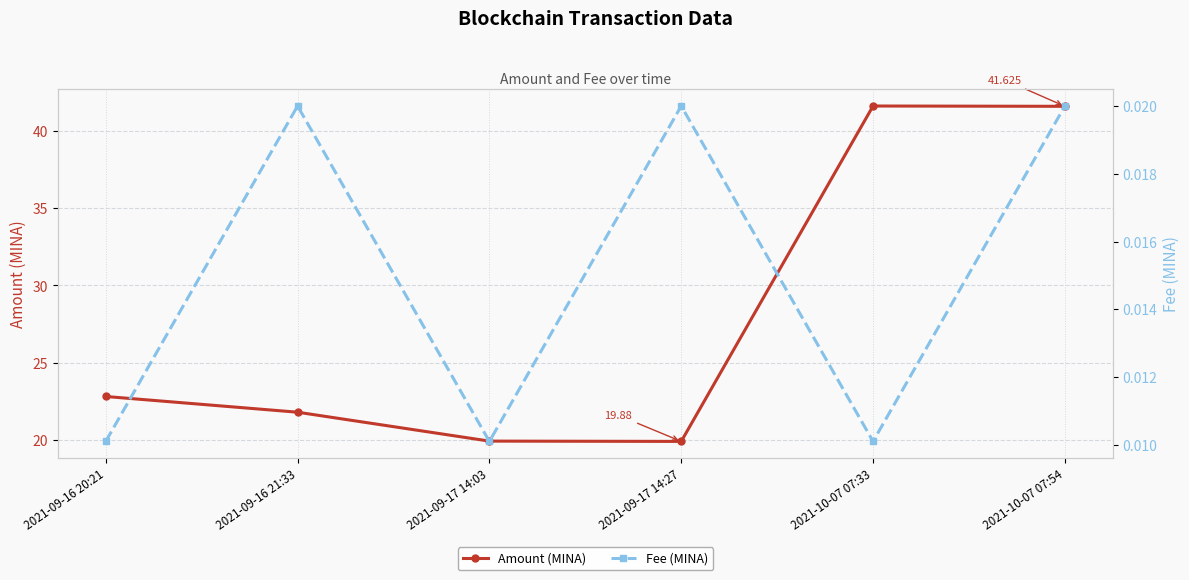

Where is the first local maximum for Amount (MINA)?

2021-10-07 07:33